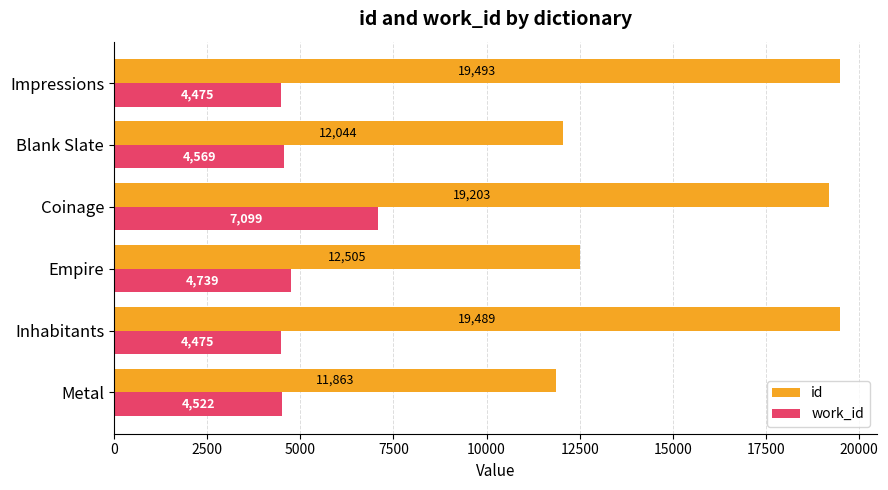

Which series has the widest spread of values?

id